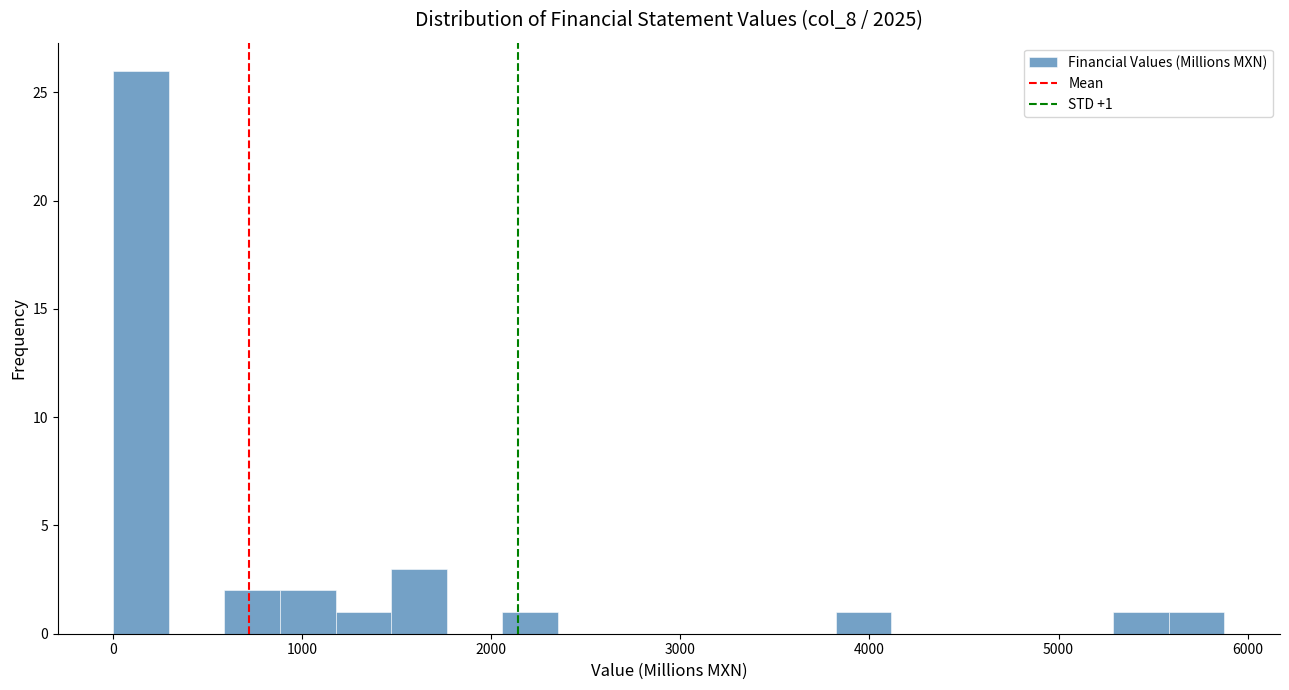

Around what value on the x-axis is the tallest bar? Give the approximate position of its centre, as read against the axis.

100